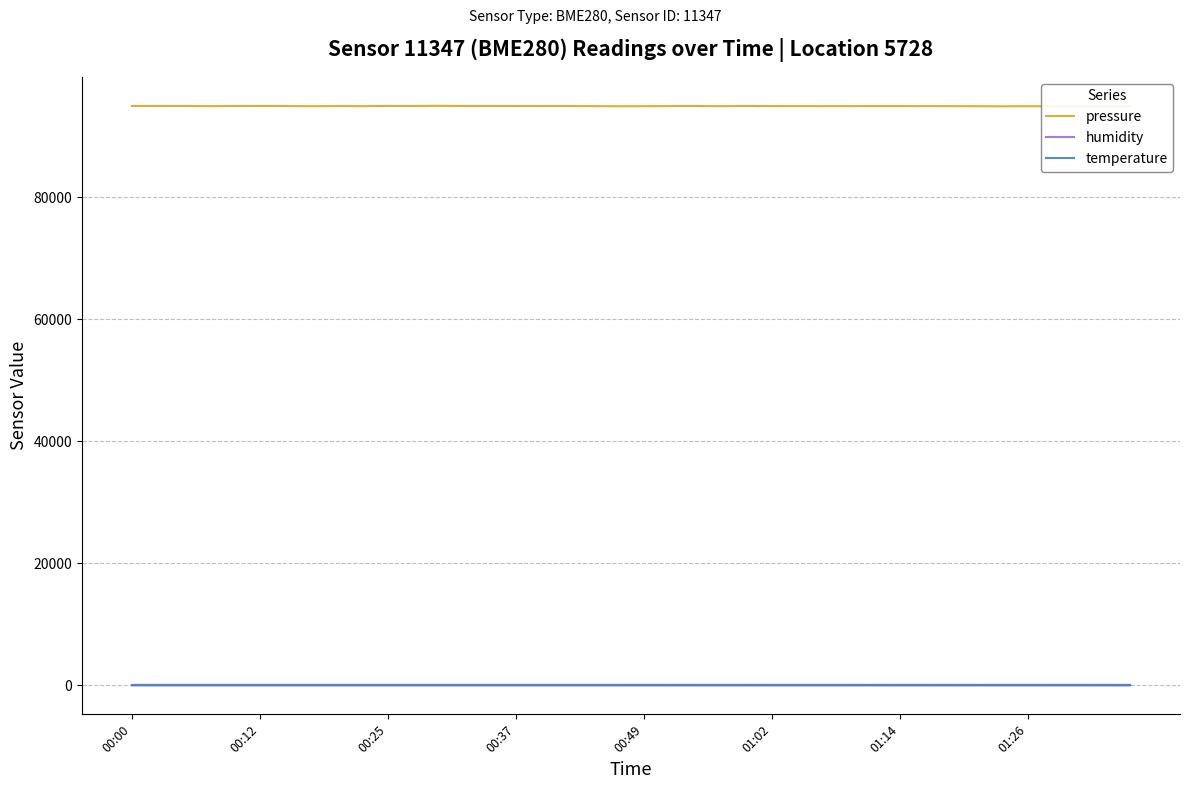

True or false: pressure and temperature intersect in this chart.

False